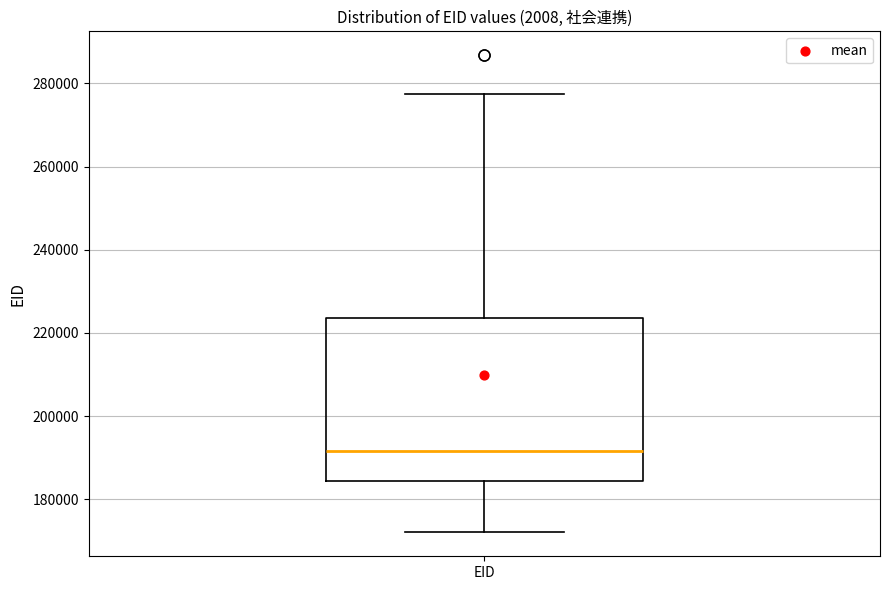

Where is the upper edge of the box for EID on the y-axis? The values are not printed on the chart, so give them approximately, as read against the axis.

224000